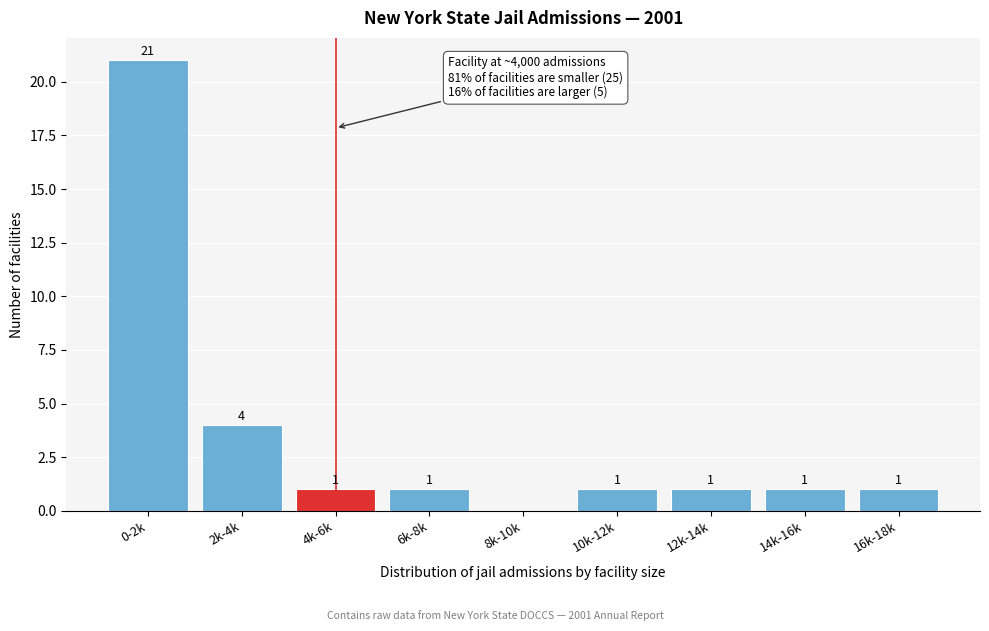

Reading left to right, what are all the values shown in this chart?

0-2k=21	2k-4k=4	4k-6k=1	6k-8k=1	8k-10k=0	10k-12k=1	12k-14k=1	14k-16k=1	16k-18k=1